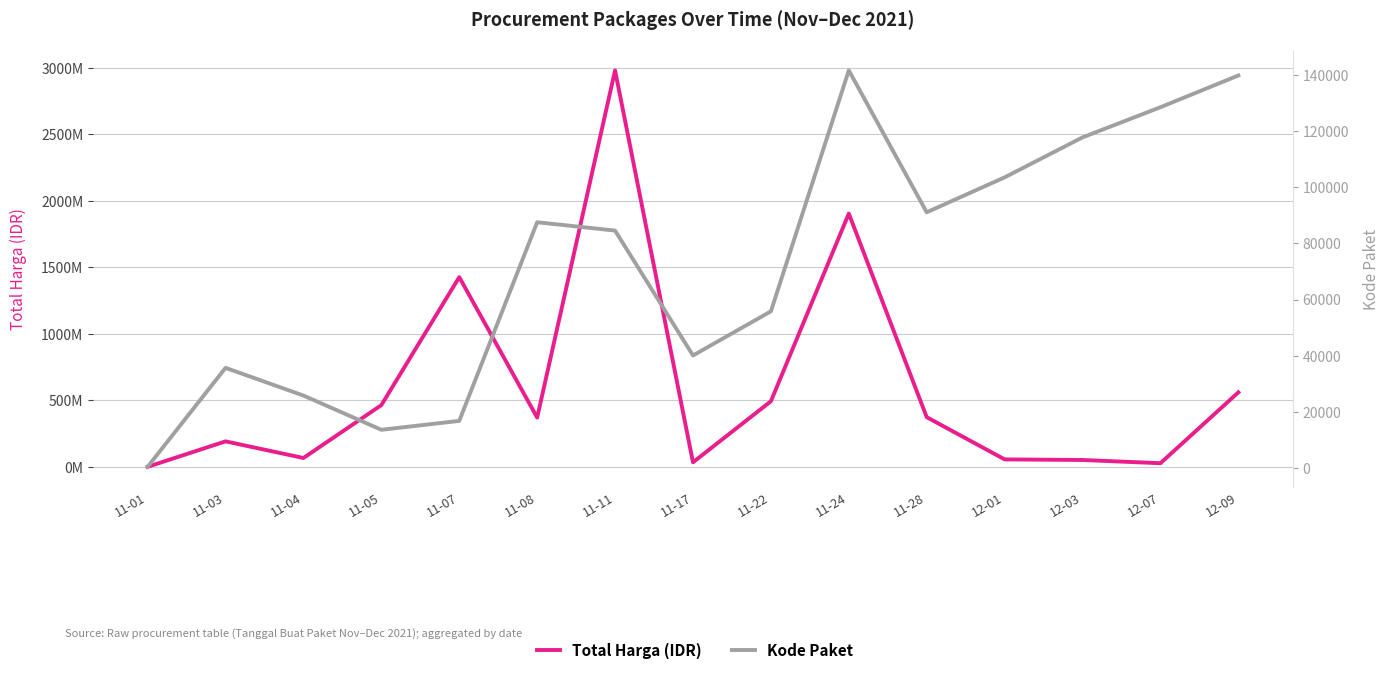

Which series has the widest spread of values?

Total Harga (IDR)